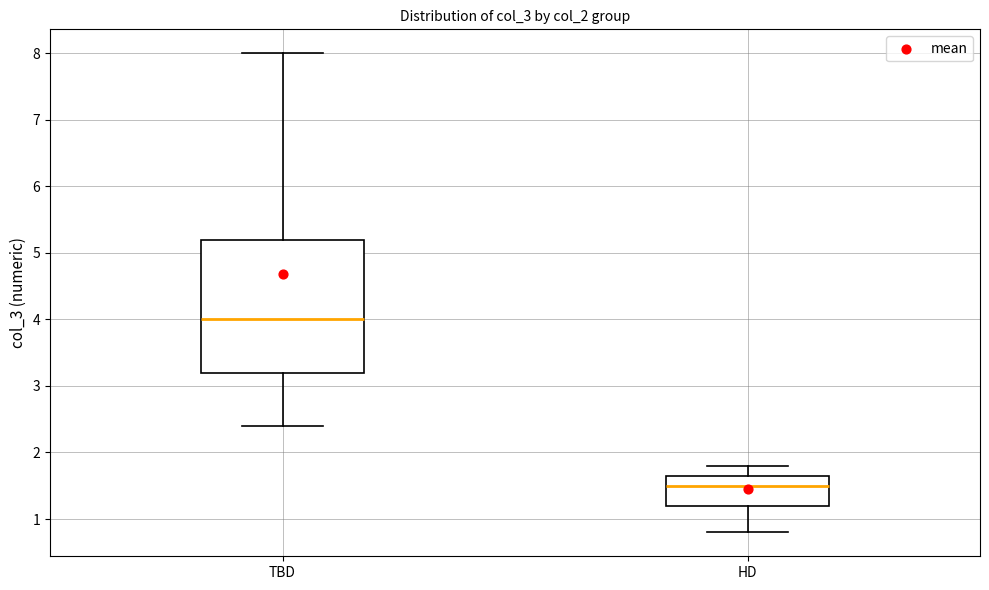

Reading left to right, read every box against the y-axis: the position of its median line, the range the box covers, and the ends of its whiskers. The values are not printed on the chart, so give them approximately, as read against the axis.

TBD: median 4.0, box 3.2 to 5.2, whiskers 2.4 to 8.0
HD: median 1.5, box 1.2 to 1.7, whiskers 0.8 to 1.8